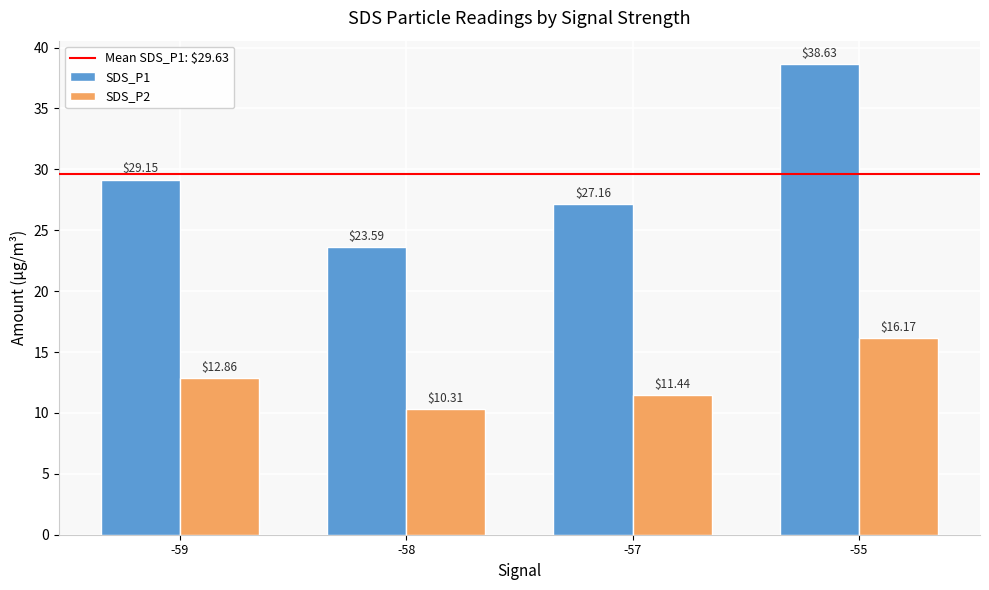

How many data points in SDS_P2 are less than 12?

2